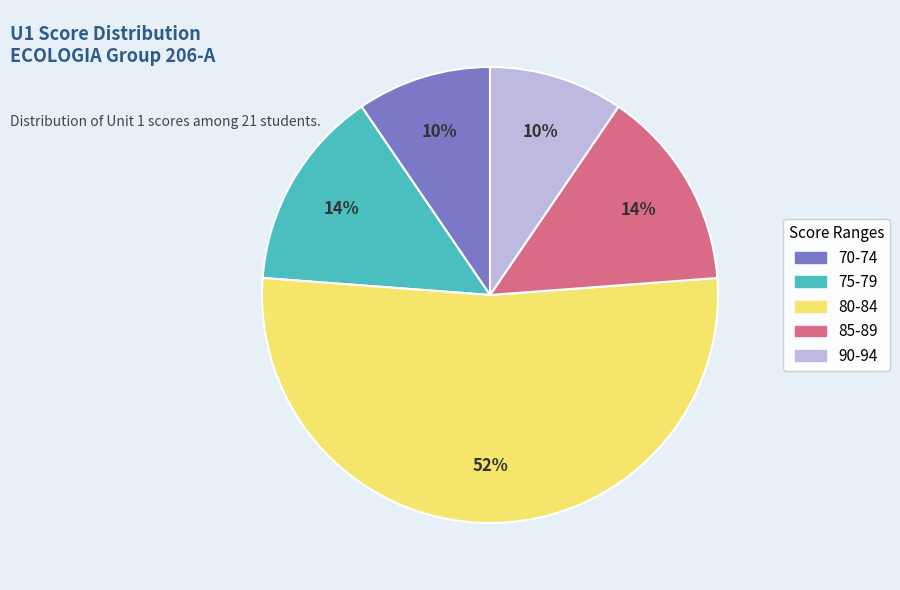

How many segments does this pie chart have?

5